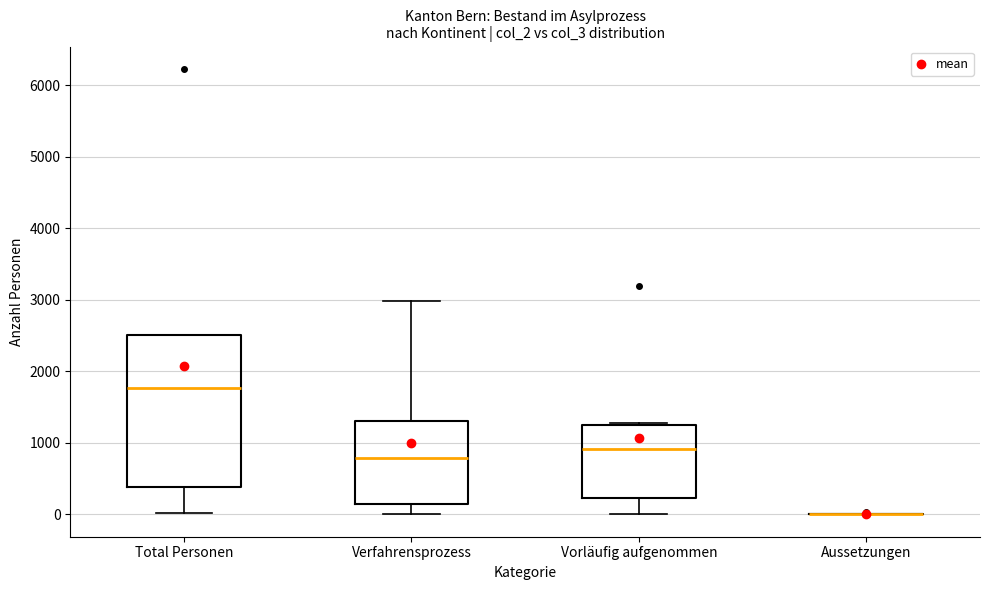

Reading left to right, transcribe this box plot: for each box, give where its median line is, the range the box spans, and where its two whiskers end, as read against the y-axis. The values are not printed on the chart, so give them approximately, as read against the axis.

Total Personen: median 1800, box 400 to 2500, whiskers 0 to 2500
Verfahrensprozess: median 800, box 100 to 1300, whiskers 0 to 3000
Vorläufig aufgenommen: median 900, box 200 to 1300, whiskers 0 to 1300 (just above the box's upper edge)
Aussetzungen: box collapsed to a line at 0, whiskers 0 to 0